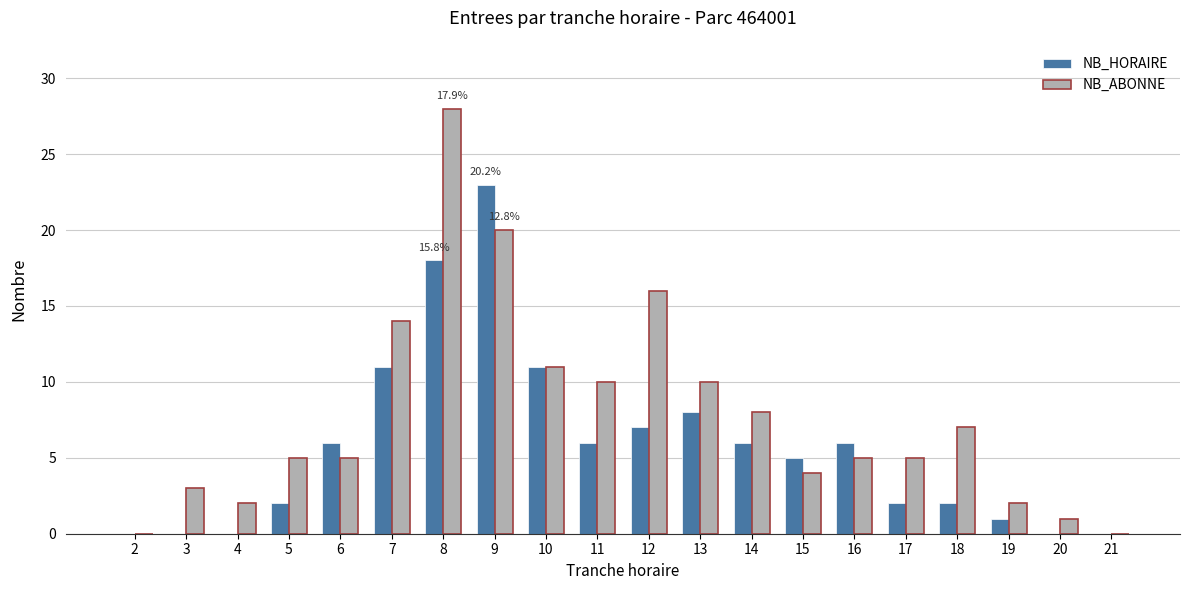

Is the value of NB_HORAIRE at 11 greater than the value of NB_ABONNE at 13?

No